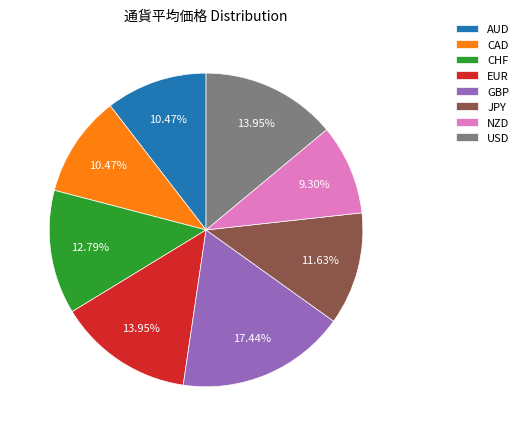

What percentage is the AUD slice, to the nearest percent?

10%